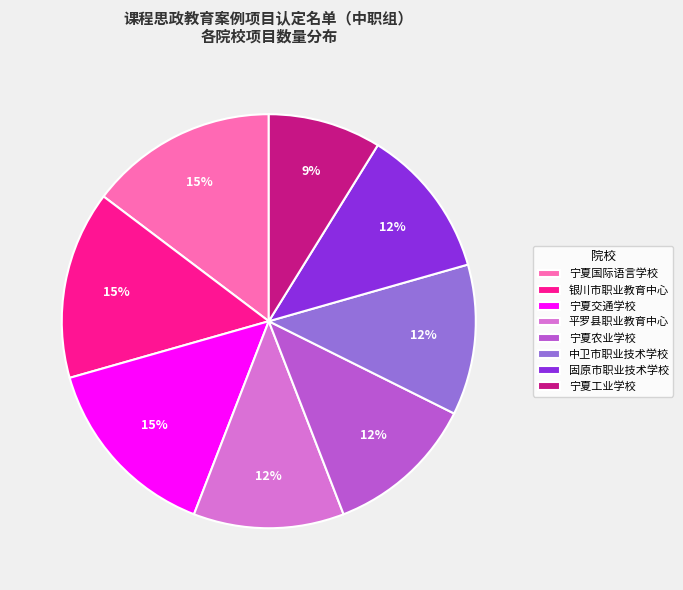

Is it true that 中卫市职业技术学校 is 12% of the pie?

True